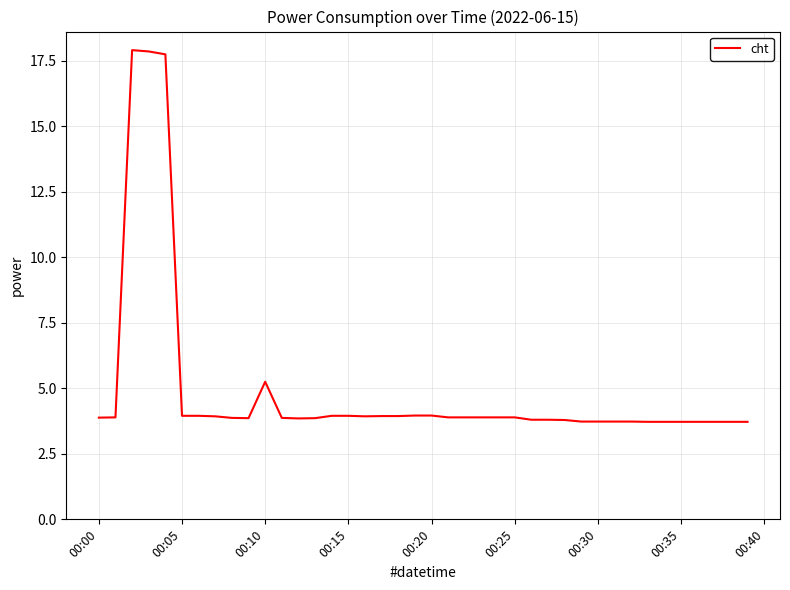

What is the maximum value shown in the chart?

17.9